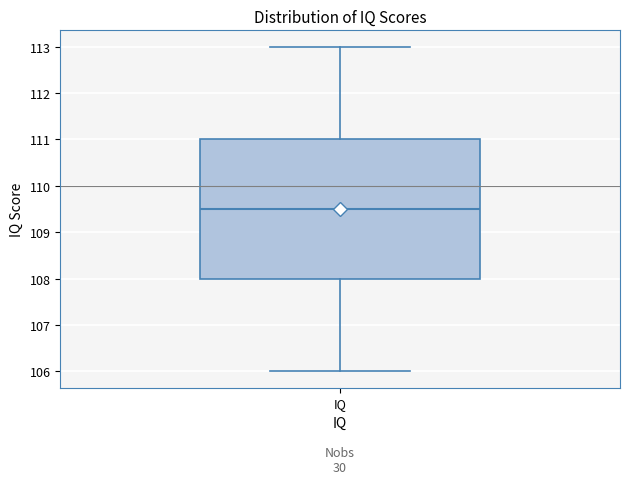

Transcribe this box plot: give where the median line is, the range the box spans, and where the two whiskers end, as read against the y-axis. The values are not printed on the chart, so give them approximately, as read against the axis.

median 109.5, box 108.0 to 111.0, whiskers 106.0 to 113.0